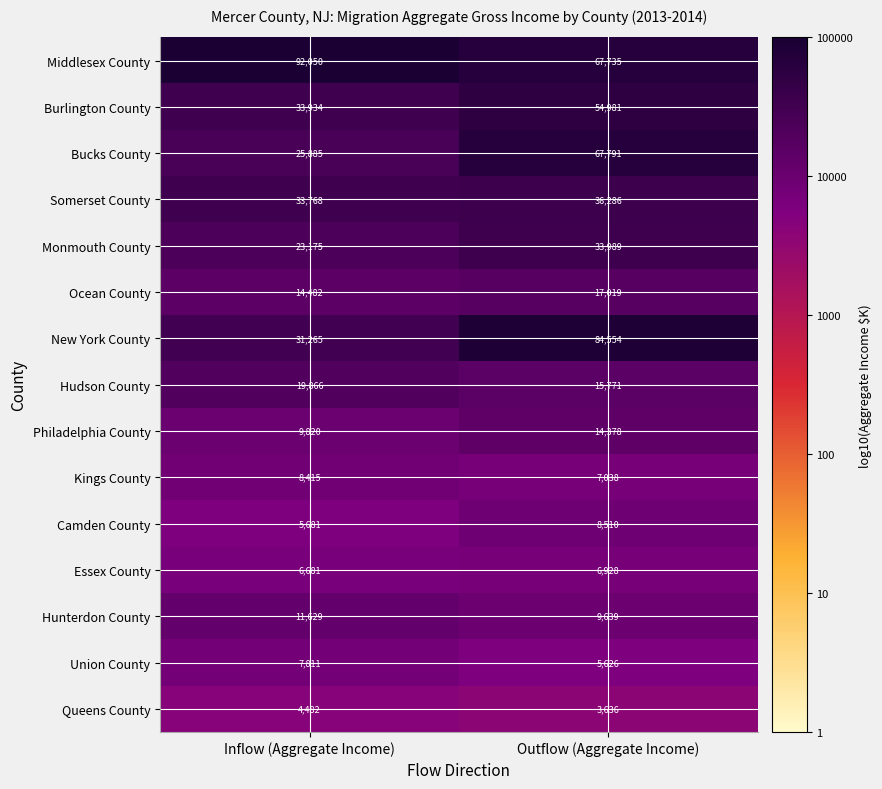

Rank the series by their maximum value, from lowest to highest.

Queens County, Essex County, Union County, Kings County, Camden County, Hunterdon County, Philadelphia County, Ocean County, Hudson County, Monmouth County, Somerset County, Burlington County, Bucks County, New York County, Middlesex County